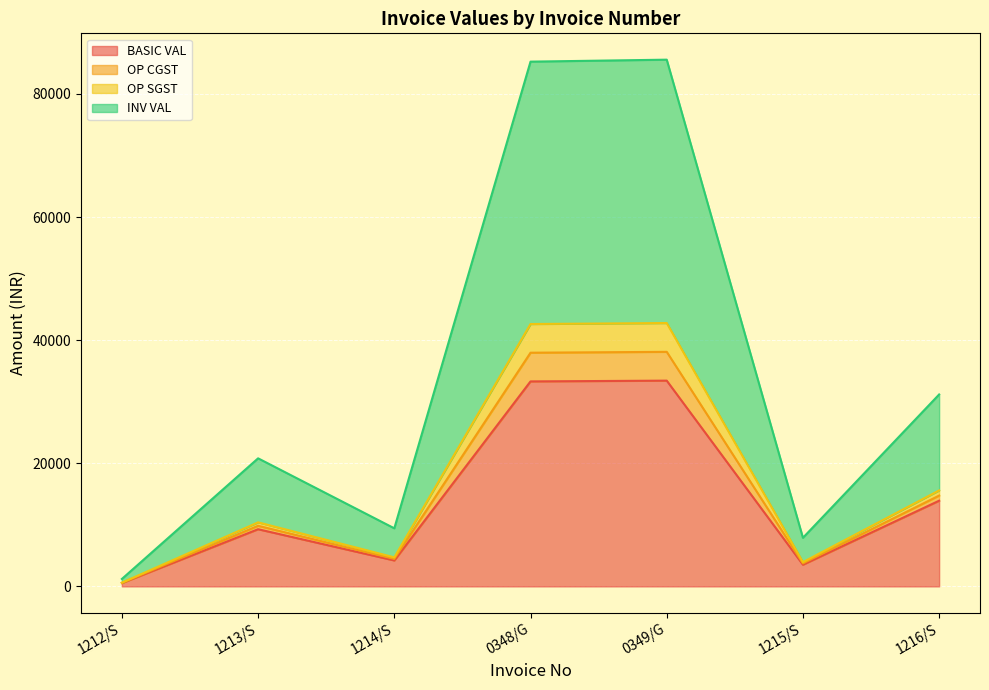

True or false: BASIC VAL and OP CGST cross at least once.

False